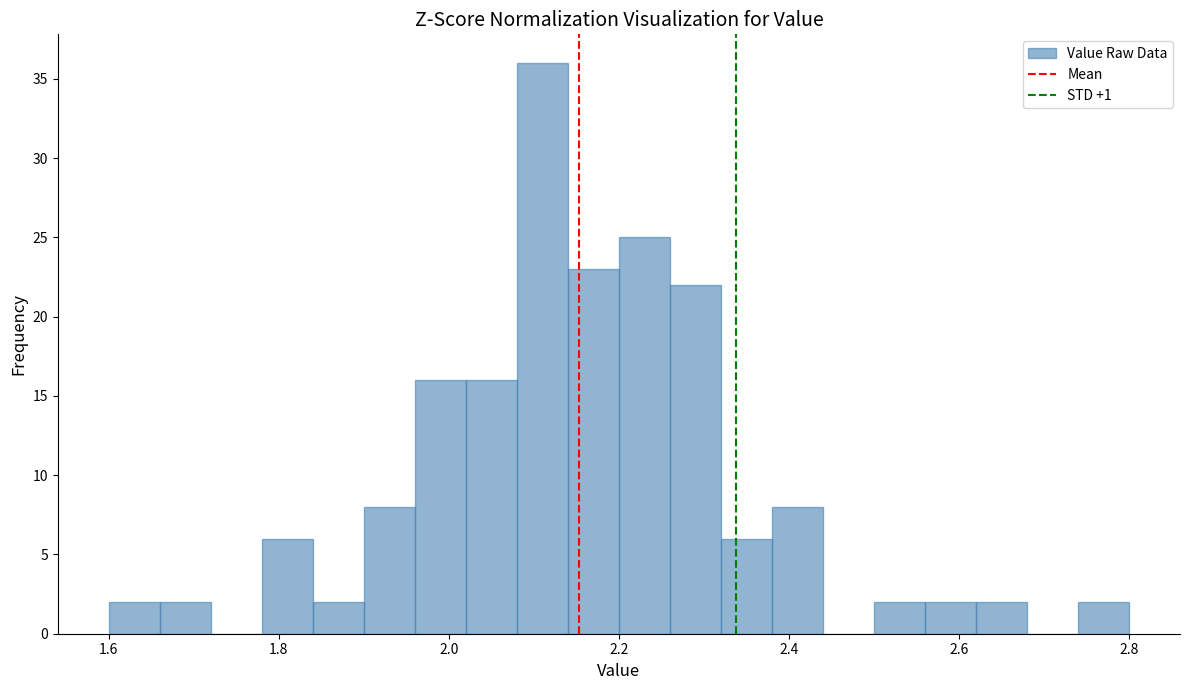

Around what value on the x-axis is the tallest bar? Give the approximate position of its centre, as read against the axis.

2.12